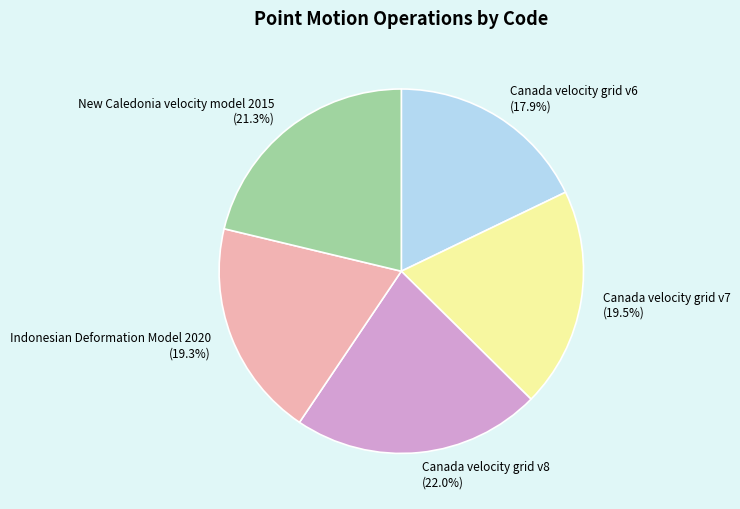

What percentage is NOT represented by Canada velocity grid v6?

82.1%